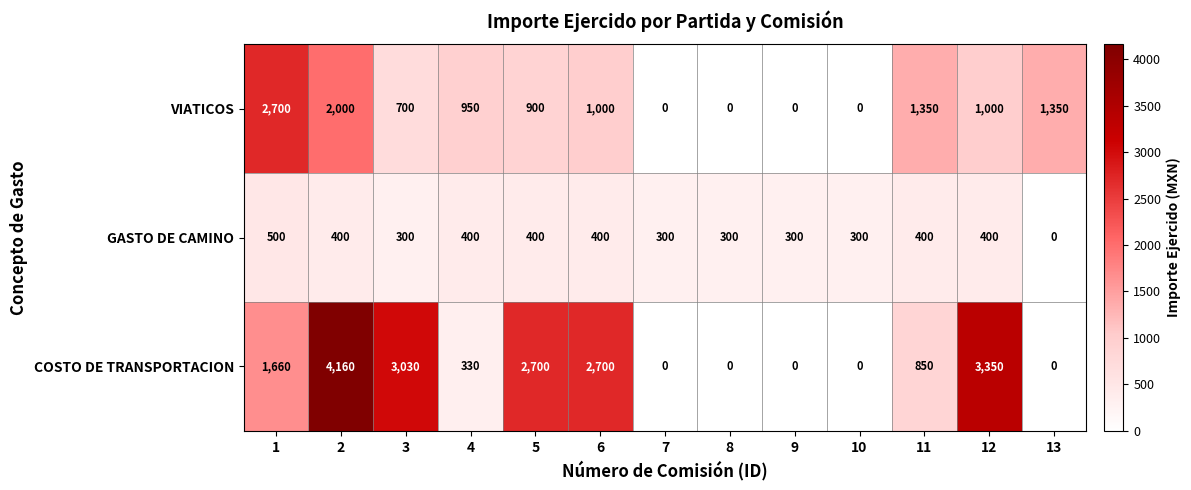

Which series has the largest total across all categories?

COSTO DE TRANSPORTACION